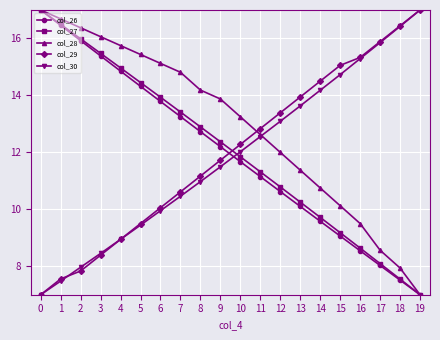

Rank the categories by col_29 value from highest to lowest.

19, 18, 17, 16, 15, 14, 13, 12, 11, 10, 9, 8, 7, 6, 5, 4, 3, 2, 1, 0